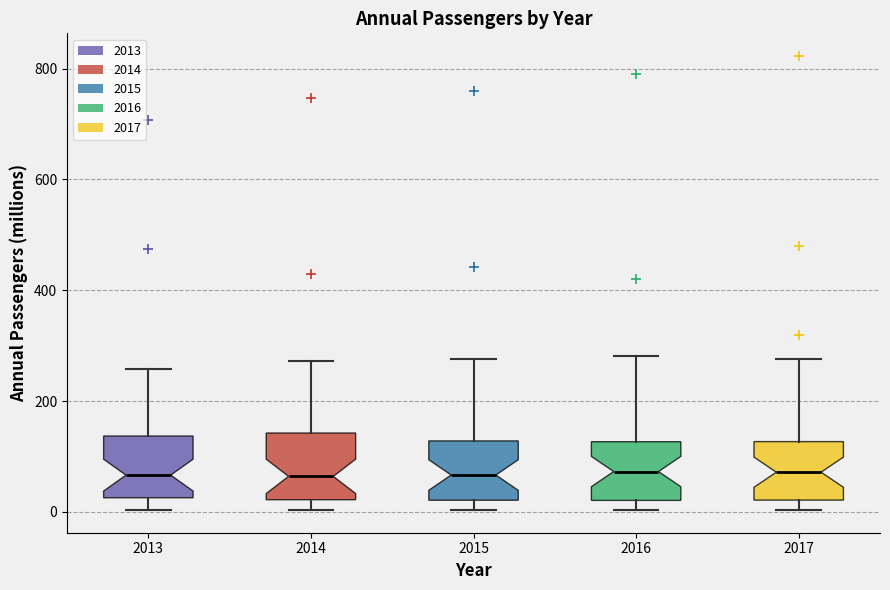

Reading left to right, read every box against the y-axis: the position of its median line, the range the box covers, and the ends of its whiskers. The values are not printed on the chart, so give them approximately, as read against the axis.

2013: median 60, box 20 to 140, whiskers 0 to 260
2014: median 60, box 20 to 140, whiskers 0 to 280
2015: median 60, box 20 to 120, whiskers 0 to 280
2016: median 80, box 20 to 120, whiskers 0 to 280
2017: median 80, box 20 to 120, whiskers 0 to 280